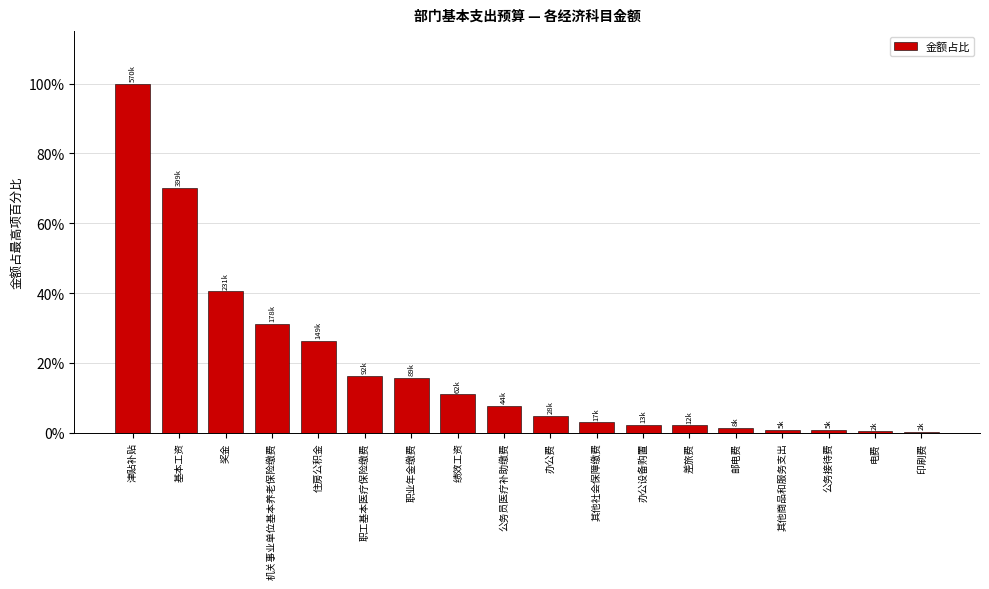

Count the number of data series in this chart.

1